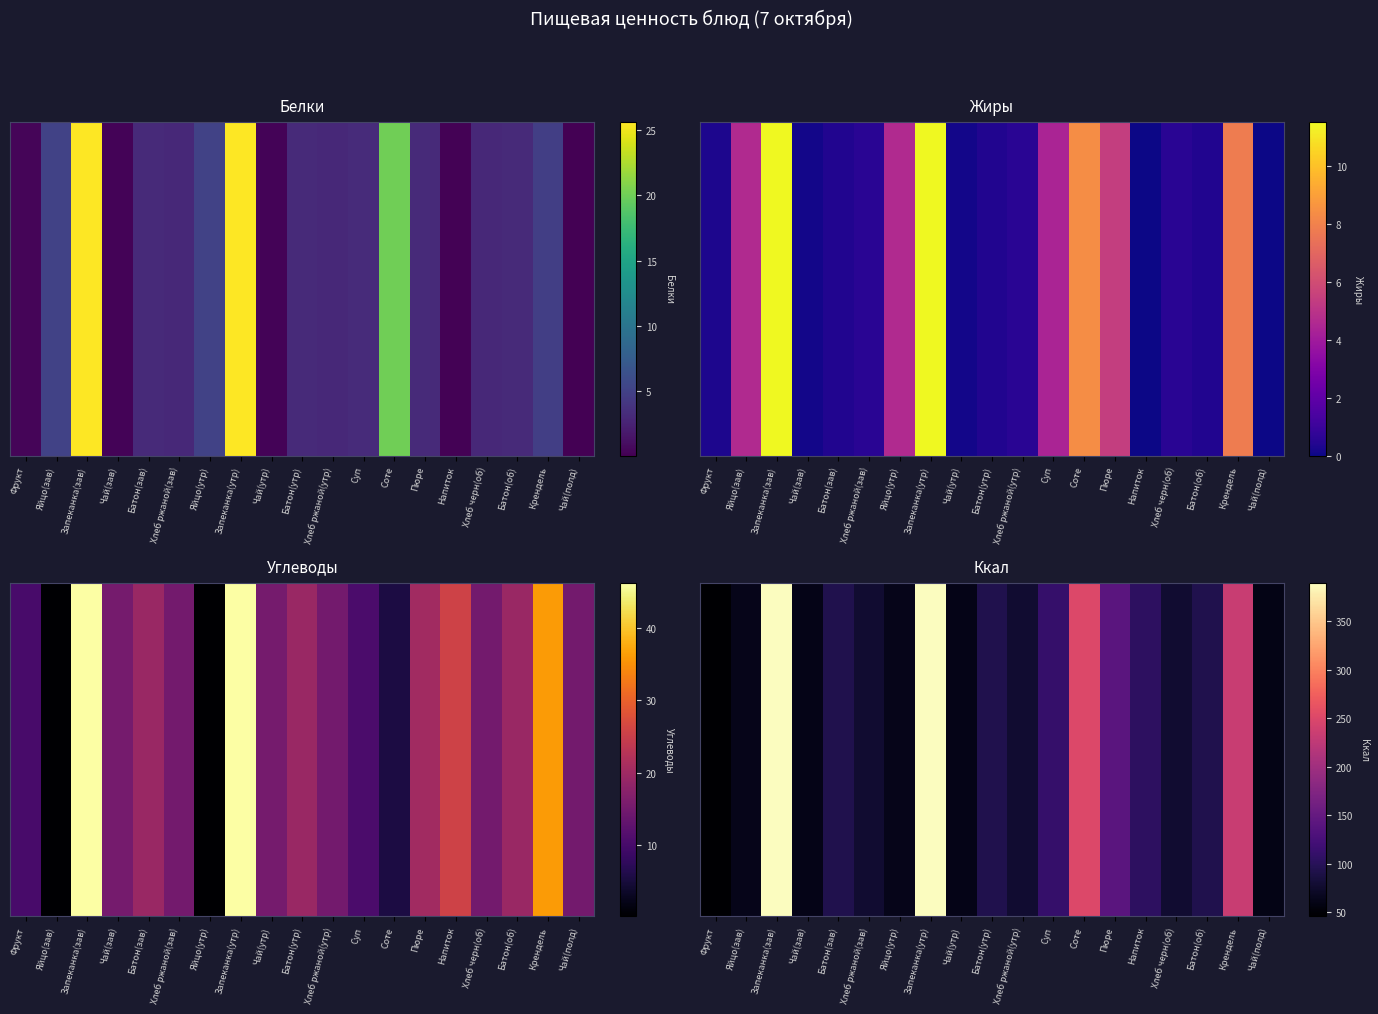

Reading left to right, list all the values displayed in this chart.

Фрукт=46.0	Яйцо(зав)=63.0	Запеканка(зав)=389.9	Чай(зав)=62.0	Батон(зав)=94.0	Хлеб ржаной(зав)=78.0	Яйцо(утр)=63.0	Запеканка(утр)=389.9	Чай(утр)=62.0	Батон(утр)=94.0	Хлеб ржаной(утр)=78.0	Суп=111.6	Соте=251.0	Пюре=141.0	Напиток=104.0	Хлеб черн(об)=78.0	Батон(об)=94.0	Крендель=234.0	Чай(полд)=60.0